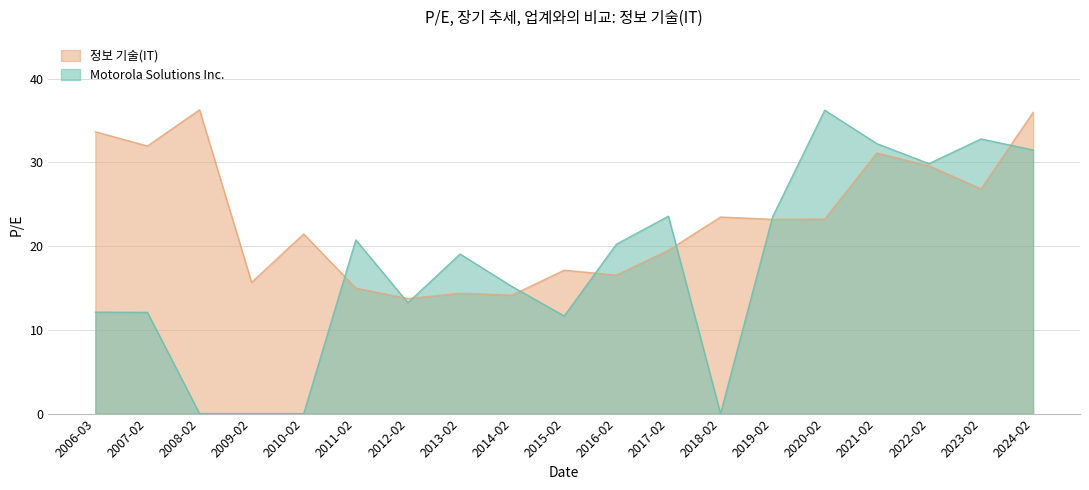

What are all the series names shown in the legend?

정보 기술(IT), Motorola Solutions Inc.